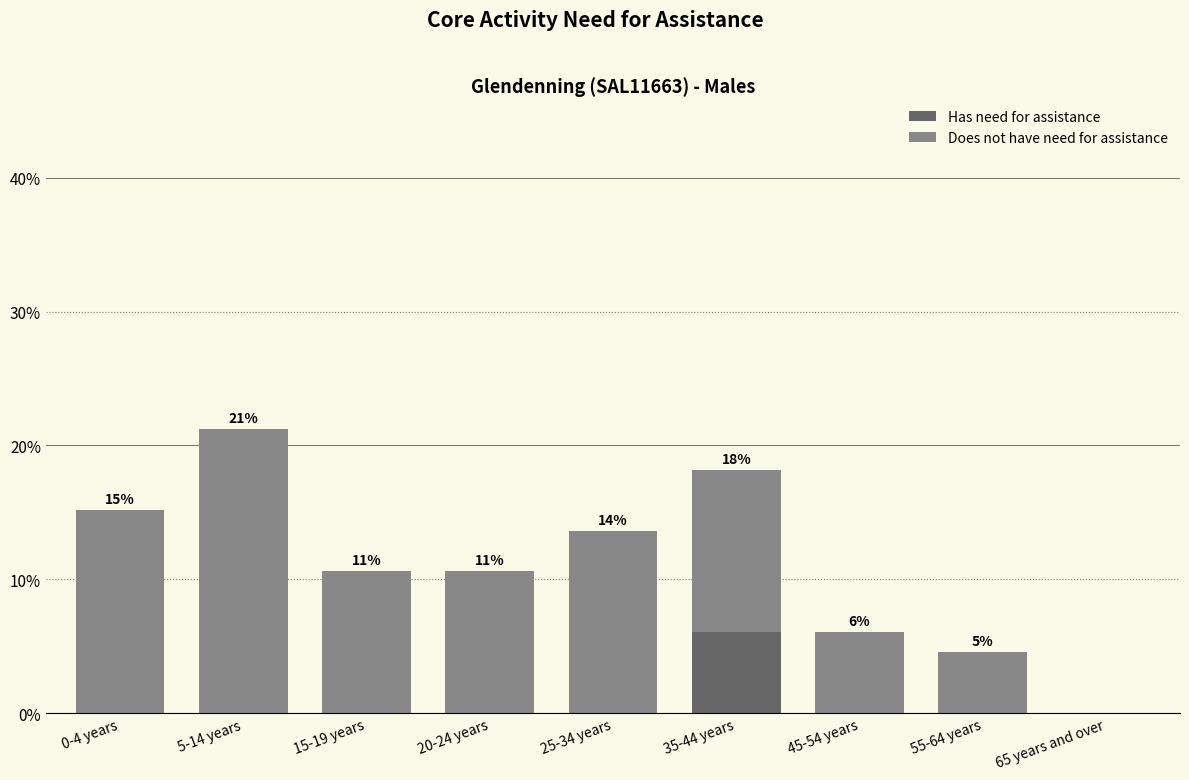

What is the maximum value for Has need for assistance?

6.1